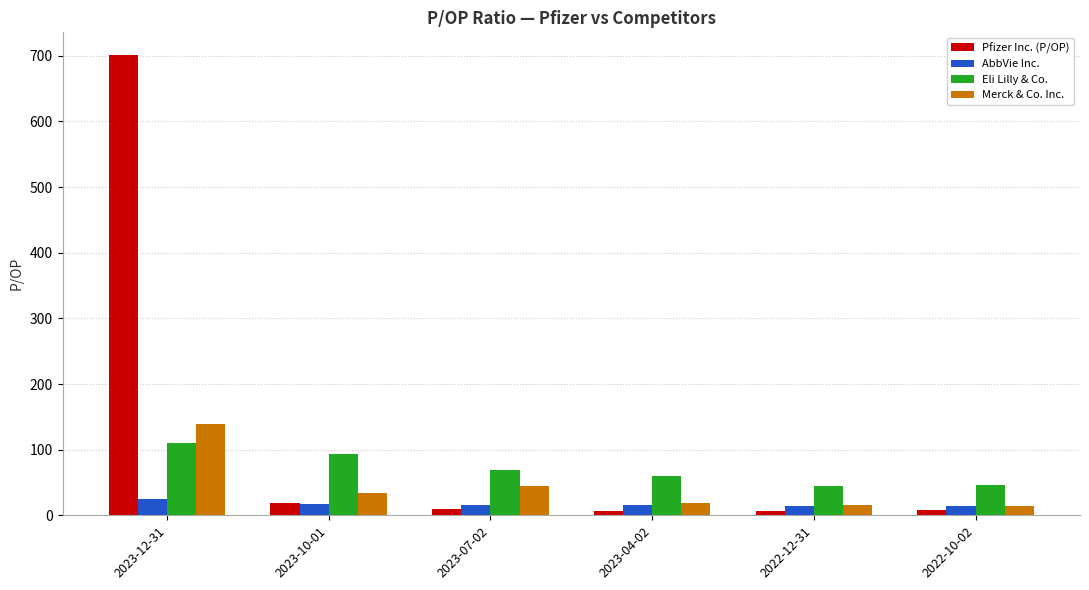

What is the value of the Pfizer Inc. (P/OP) bar at the 6th from the left?

7.8